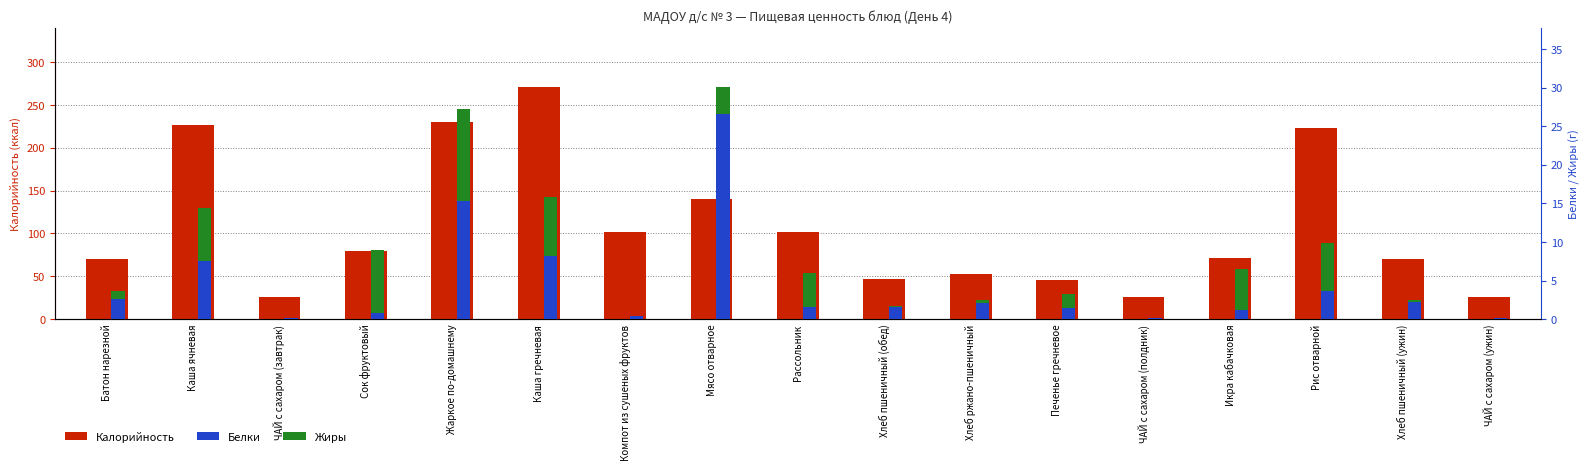

At which label is Калорийность closest to 148?

Мясо отварное